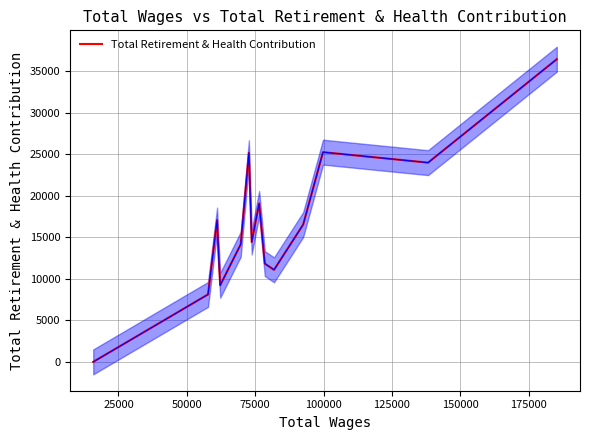

What is the maximum value for Total Retirement & Health Contribution?

36441